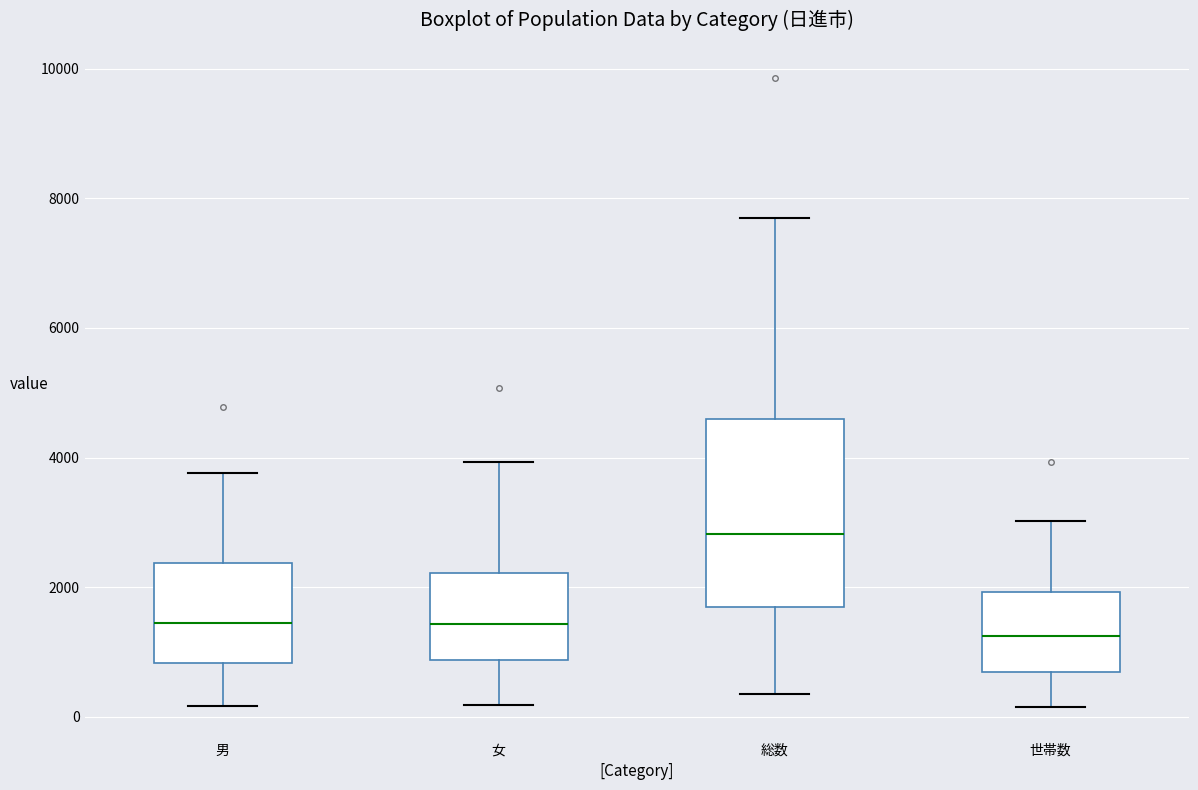

Where does the median line of the box for 女 sit on the y-axis? The values are not printed on the chart, so give them approximately, as read against the axis.

1400